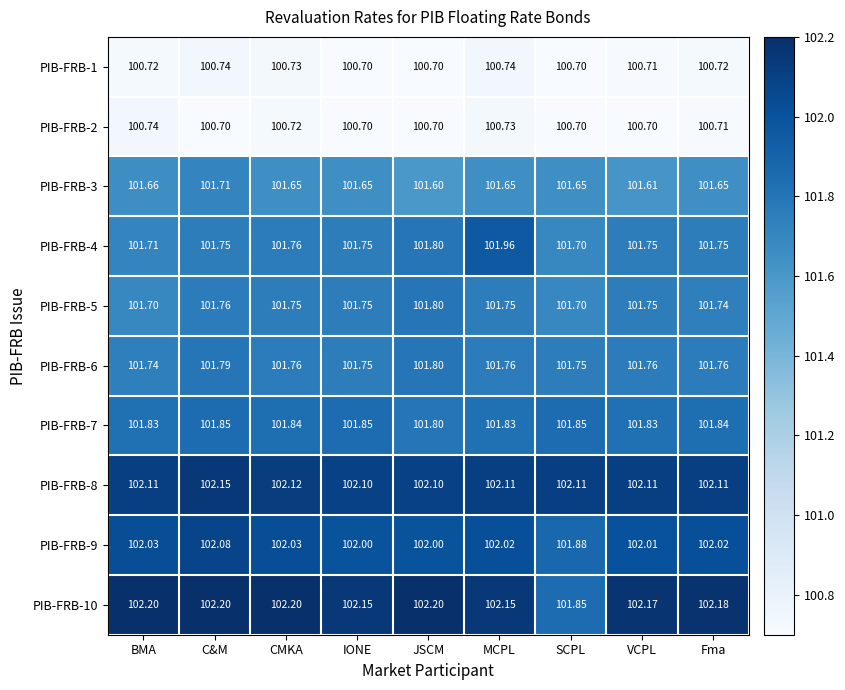

At which category is the sum across all series the highest?

C&M